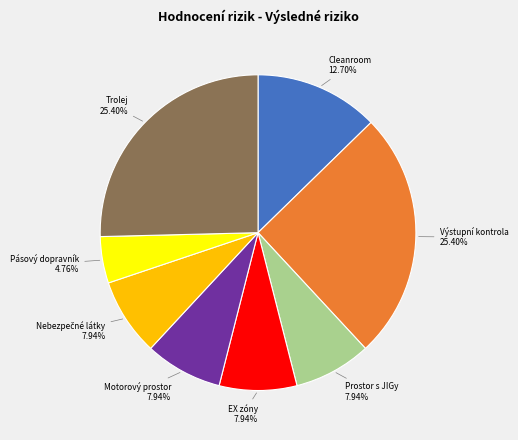

What portion of the pie excludes Pásový dopravník?

95.2%